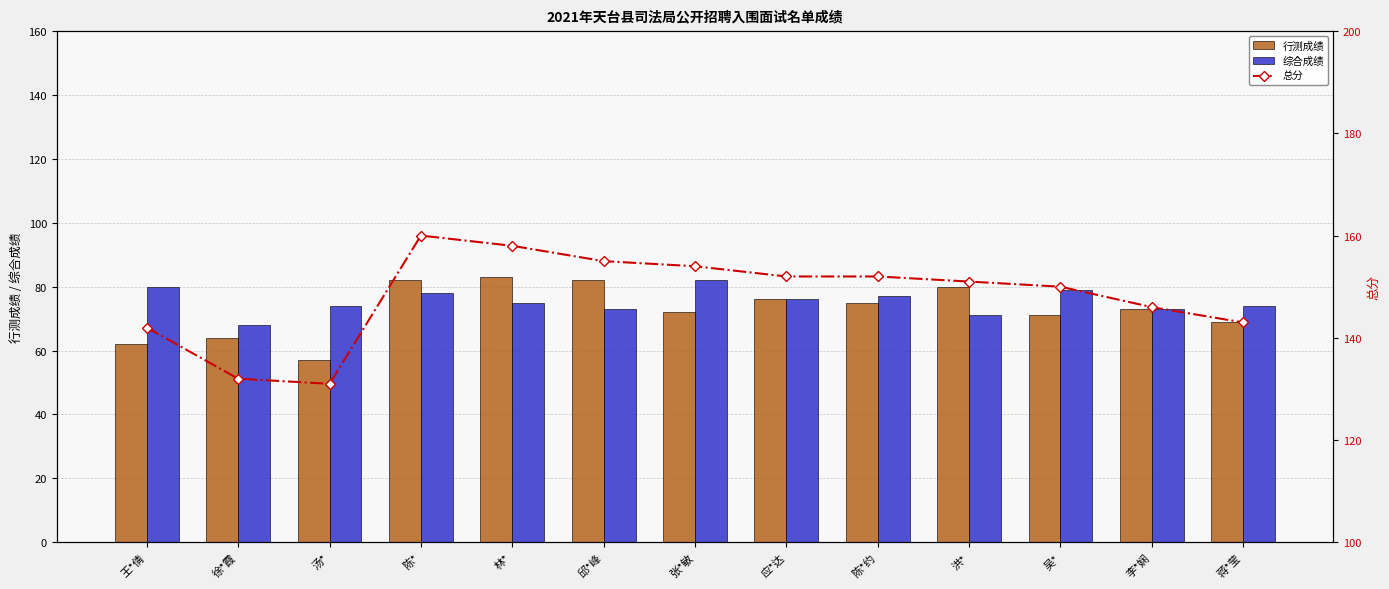

Rank the series by their maximum value, from lowest to highest.

综合成绩, 行测成绩, 总分